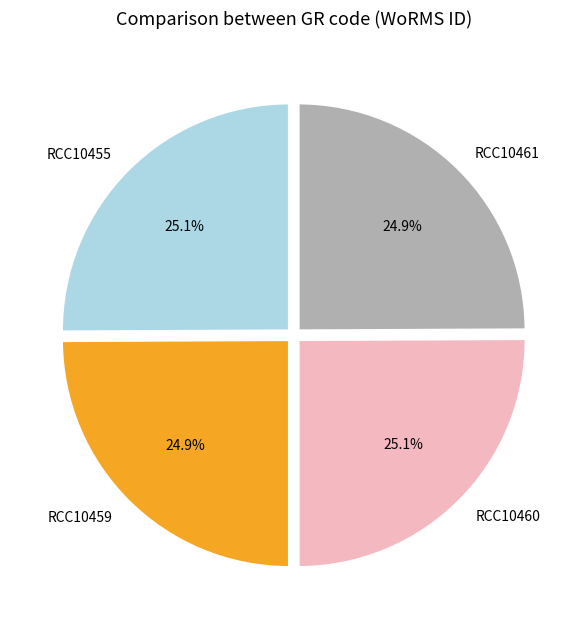

Does RCC10459 account for over 50% of the chart?

No